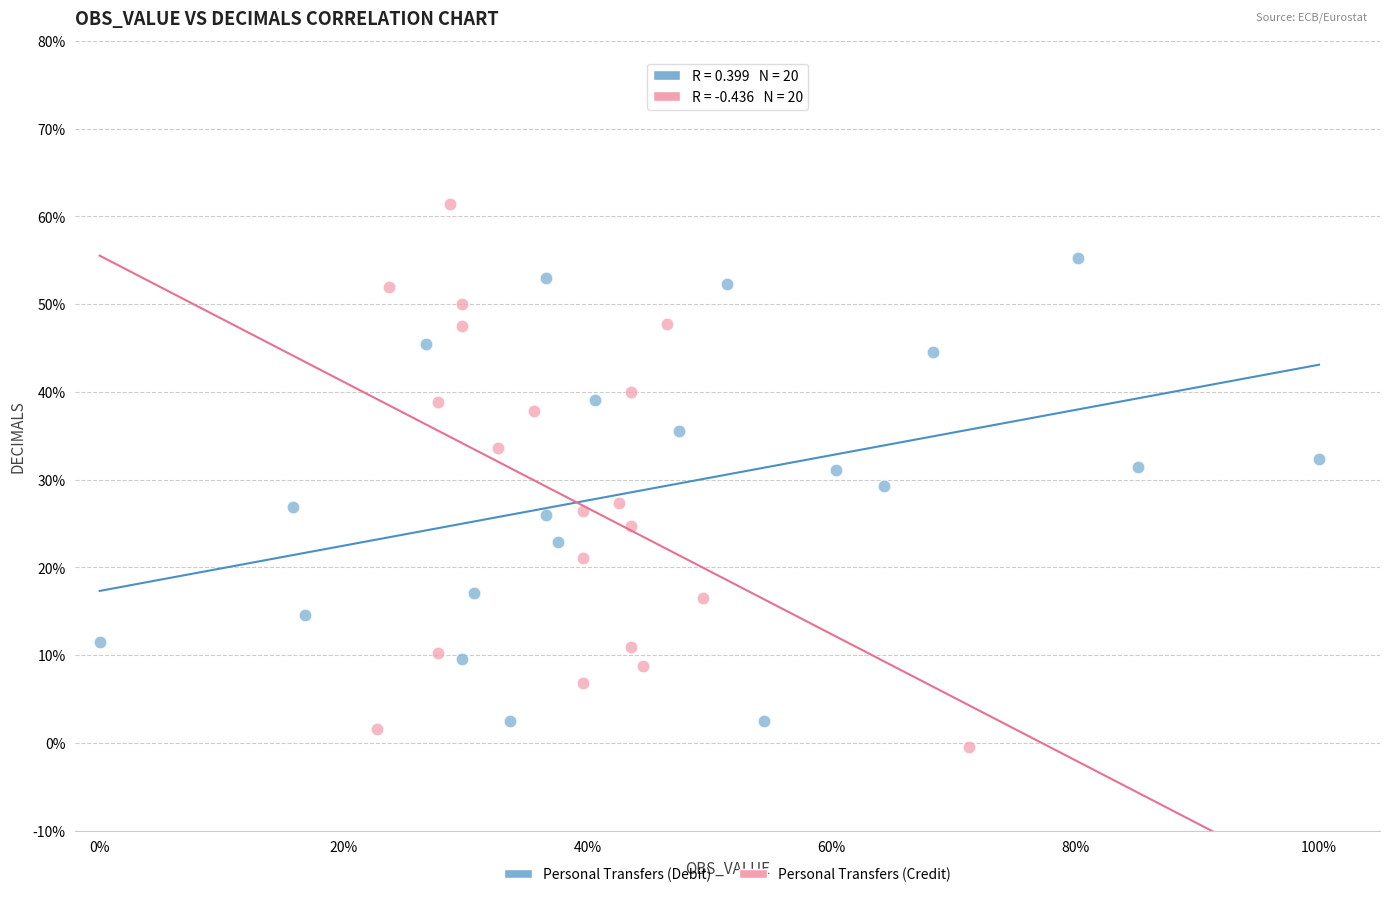

What are all the series names shown in the legend?

Personal Transfers (Debit), Personal Transfers (Credit)